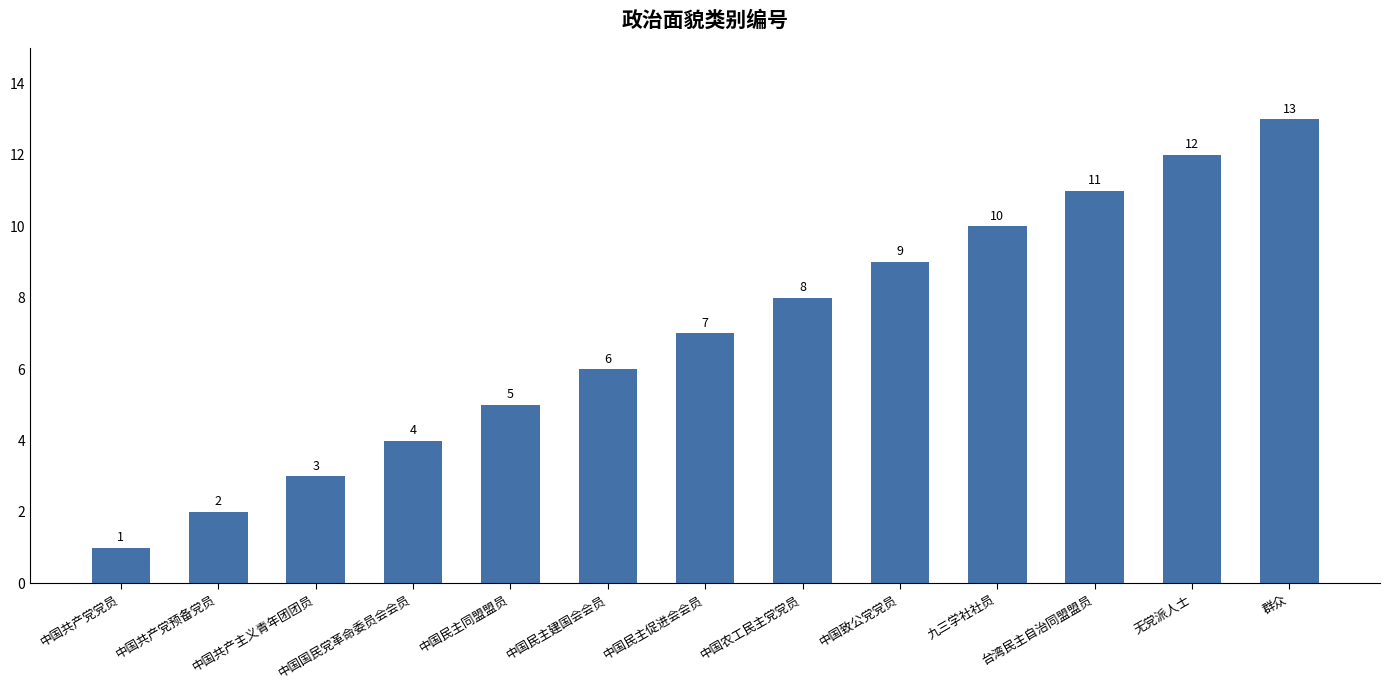

Between 中国共产党预备党员 and 中国民主促进会会员, which is larger?

中国民主促进会会员